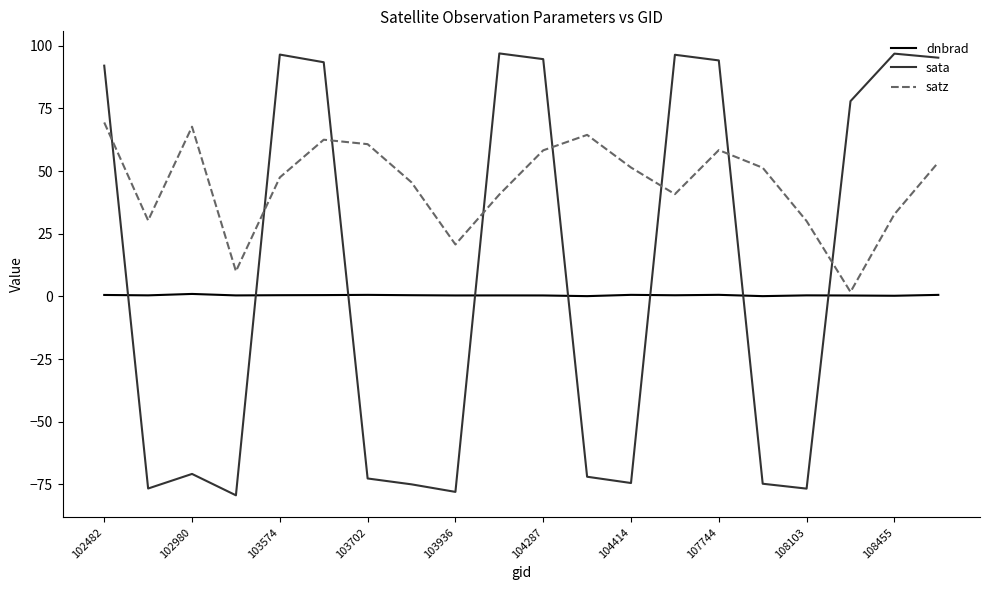

What is the lowest value of the sata series?

-79.3